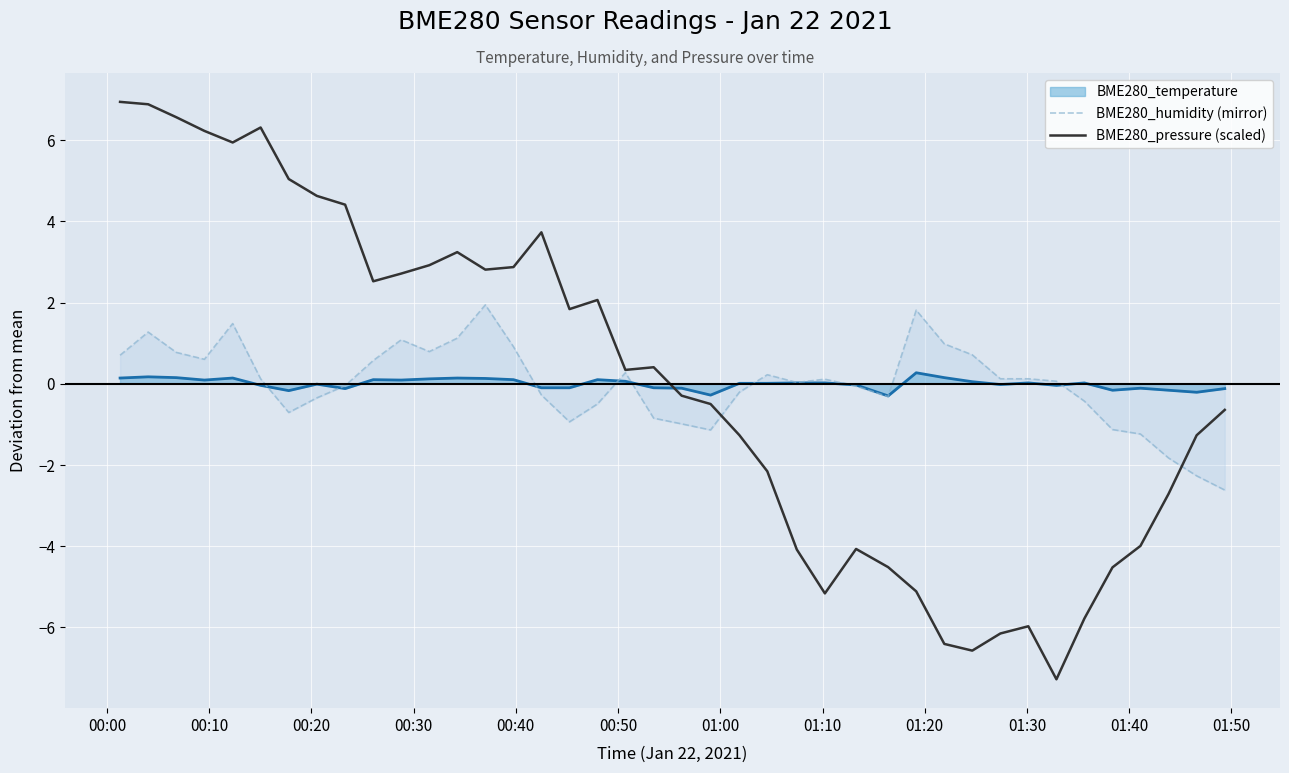

Is this an area chart (filled region under the line)?

No